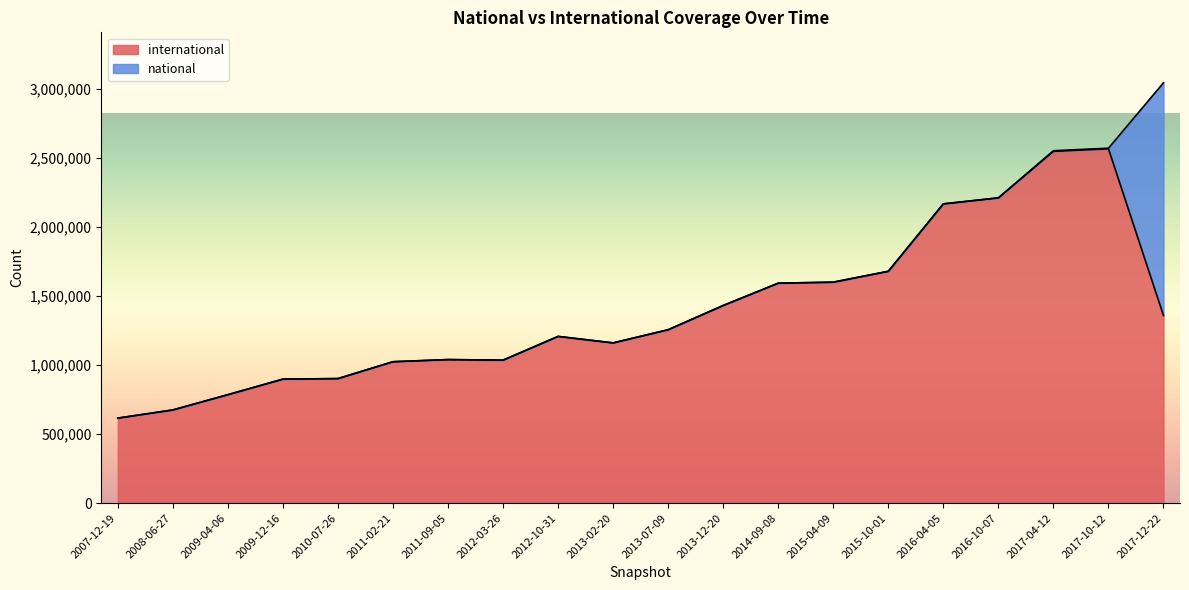

The chart shows a value of 1738238 at 2012-10-31. True or false?

False